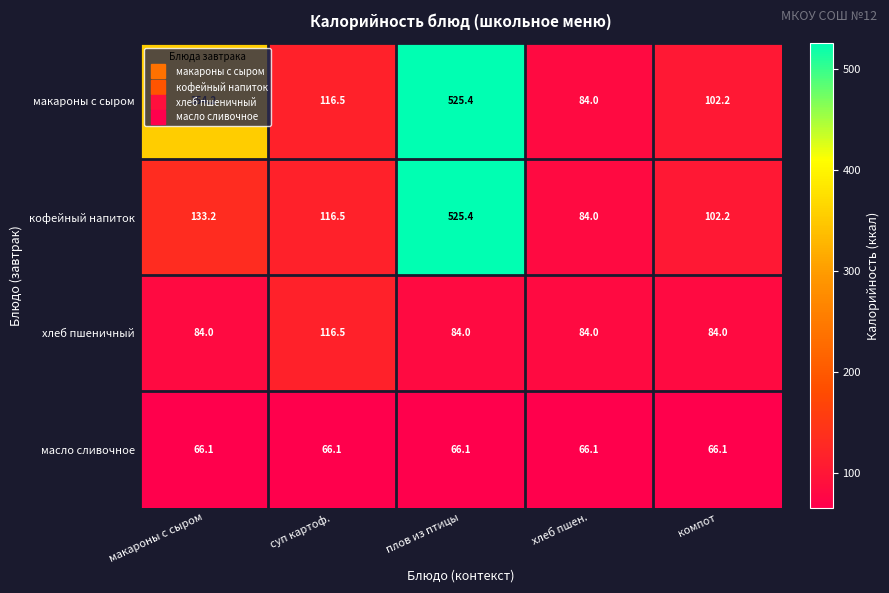

What is the difference between the макароны с сыром values at хлеб пшен. and макароны с сыром?

270.2